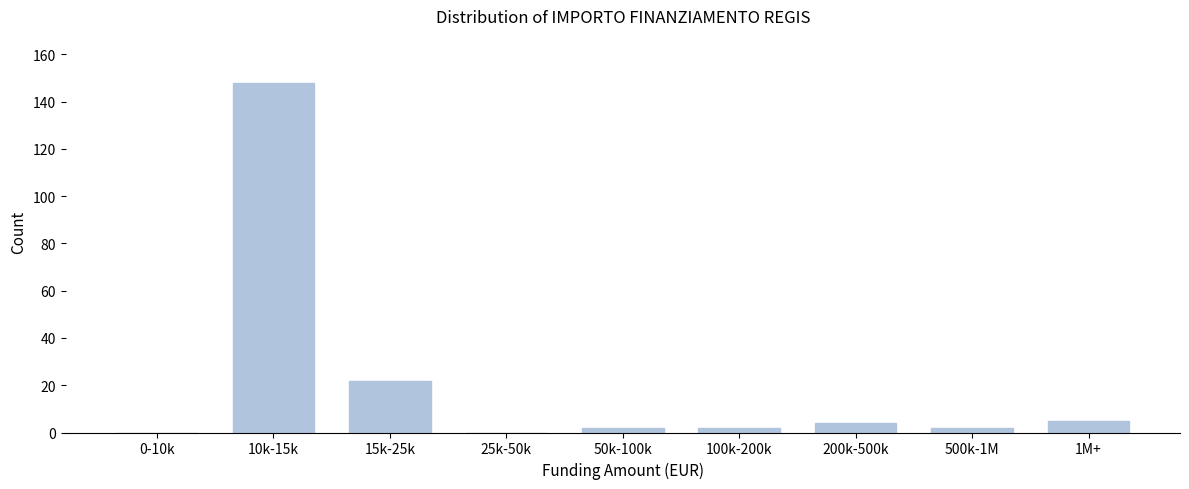

Reading left to right, what are all the values shown in this chart?

0-10k=0	10k-15k=148	15k-25k=22	25k-50k=0	50k-100k=2	100k-200k=2	200k-500k=4	500k-1M=2	1M+=5